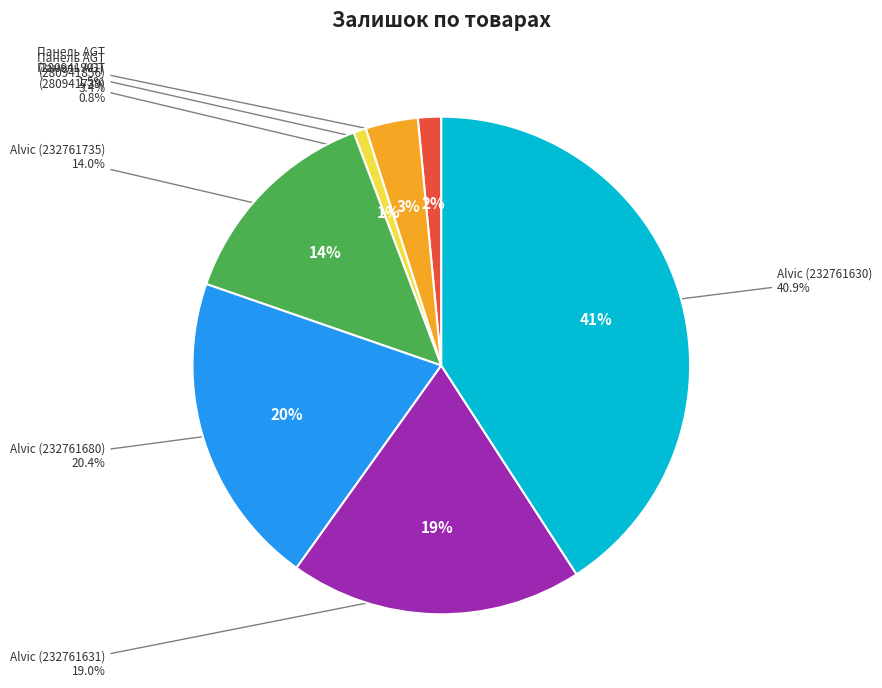

Is it true that Панель AGT (280941856) is 3% of the pie?

True